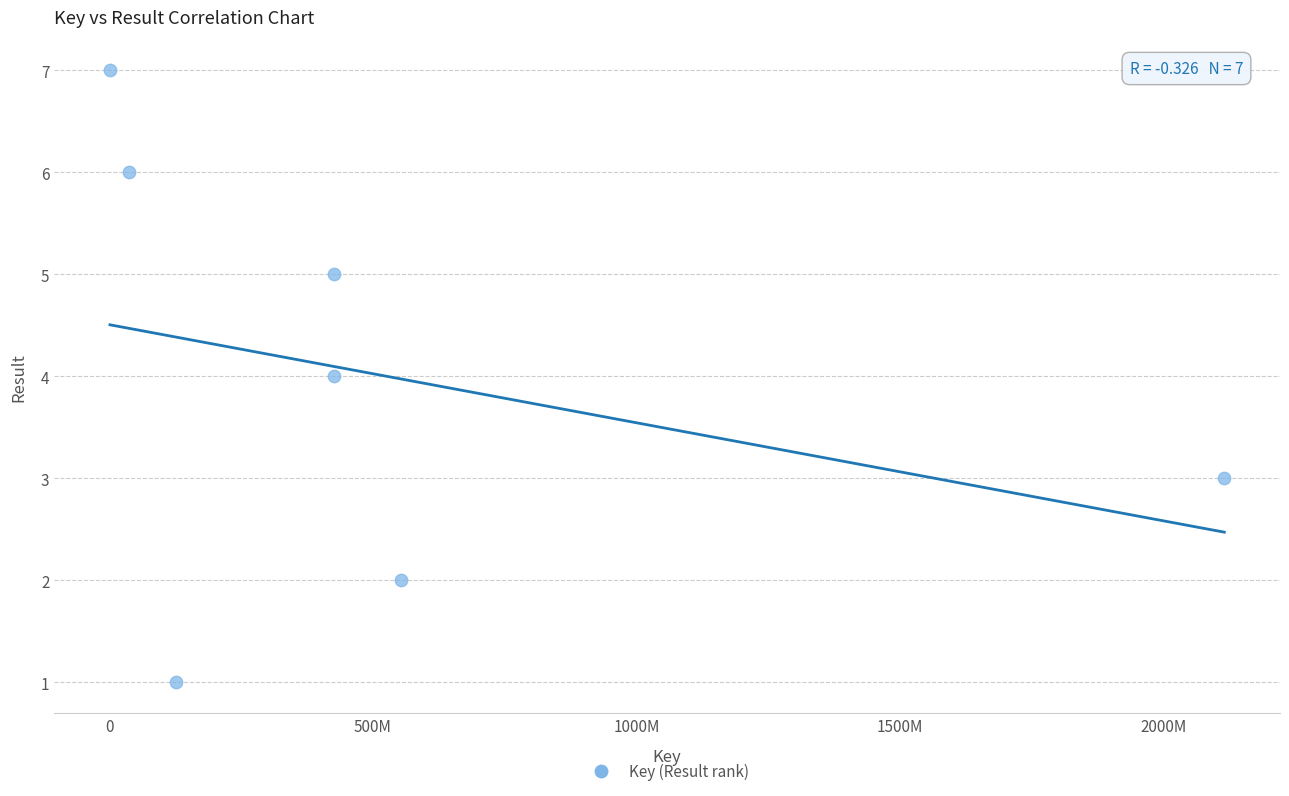

What is the average Y value?

4